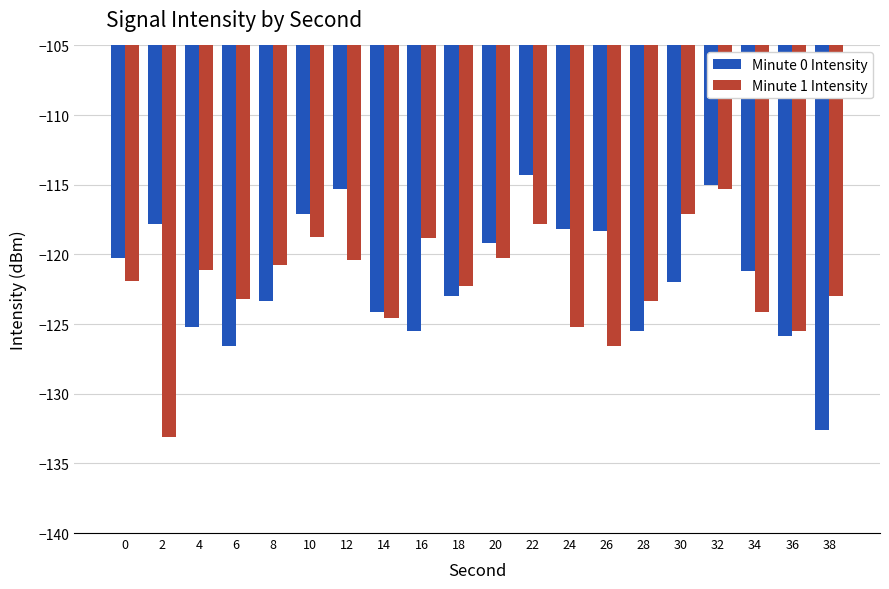

How many bars are there in total?

40